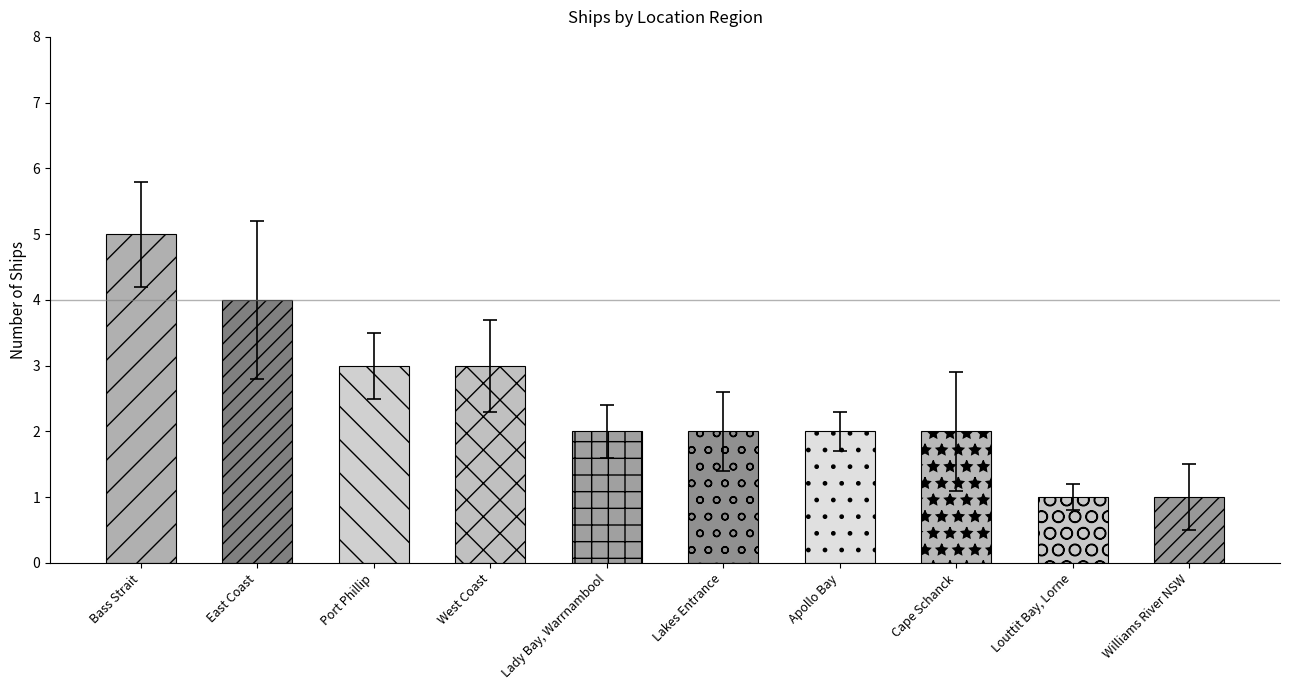

What is the difference between the values at Apollo Bay and West Coast?

1